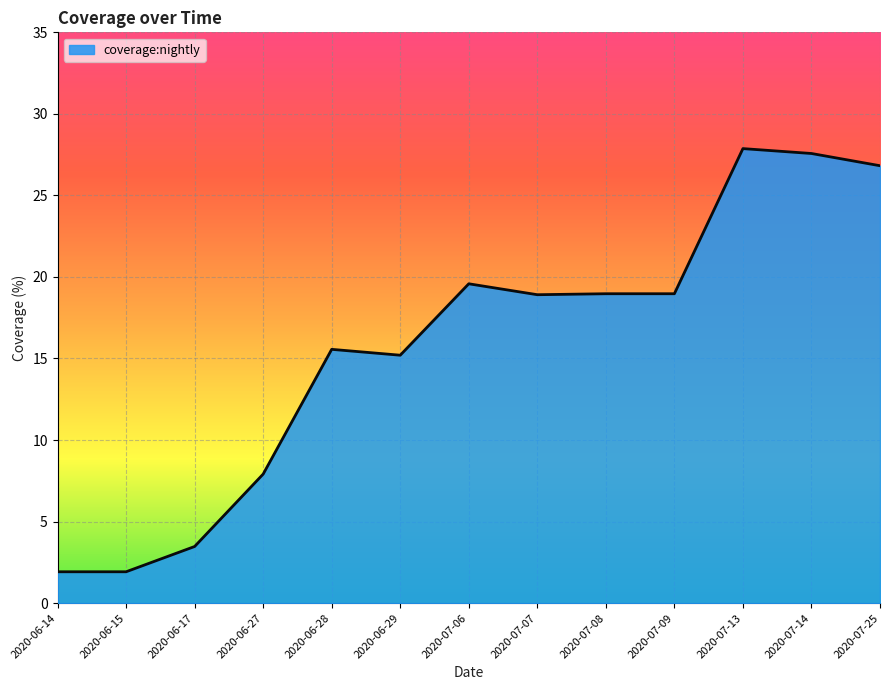

Between 2020-06-29 and 2020-07-08, which is larger?

2020-07-08